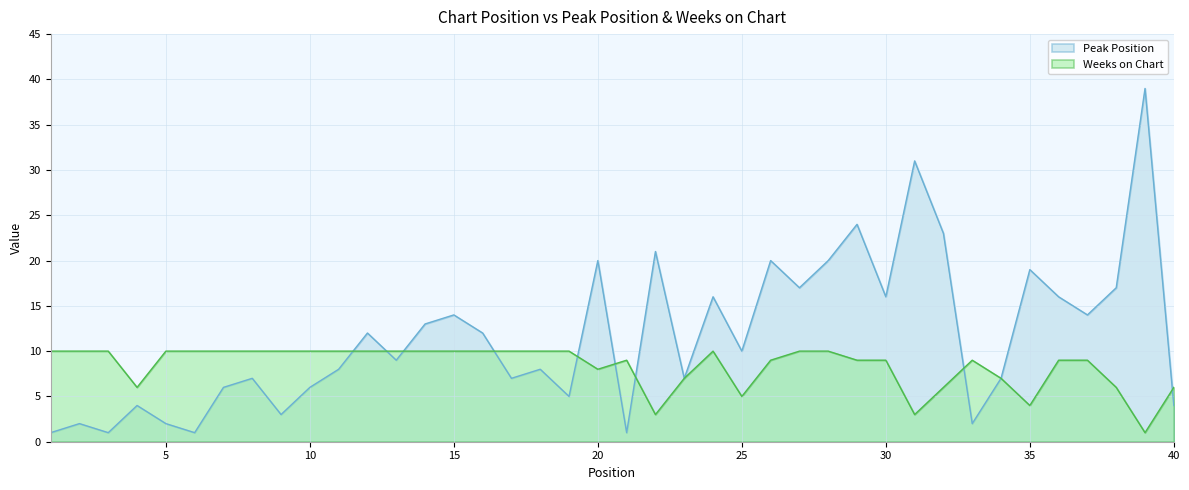

How many times do Peak Position and Weeks on Chart cross each other?

9